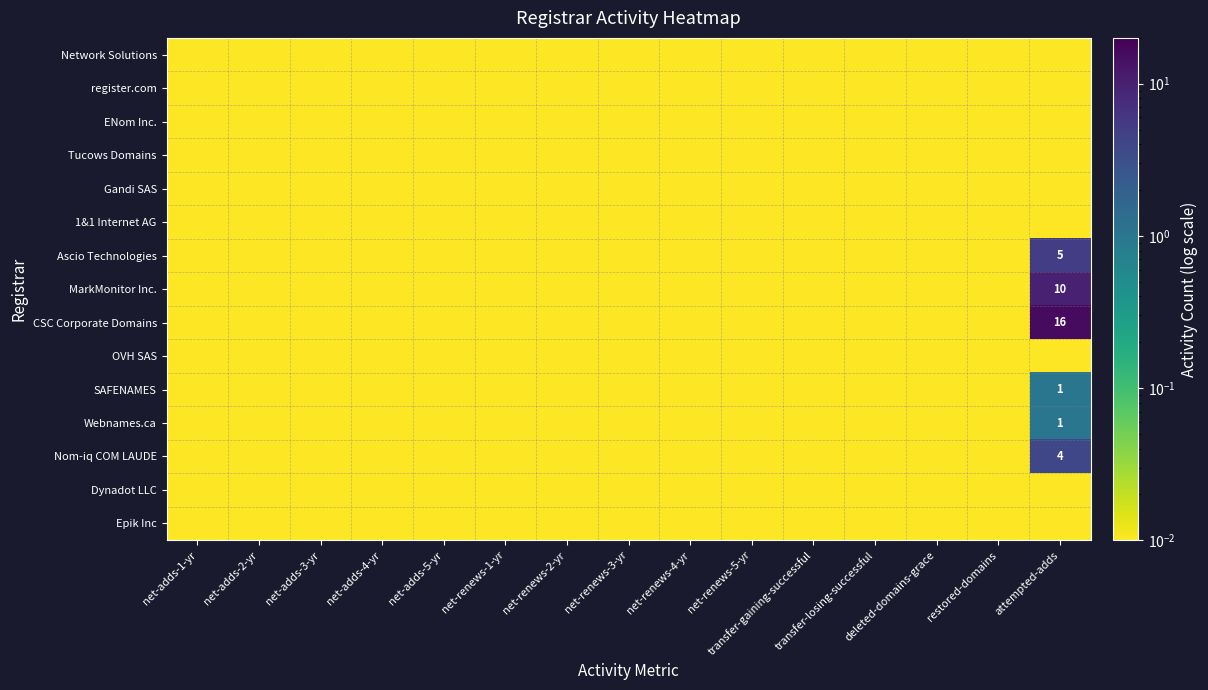

At which category is the sum across all series the highest?

attempted-adds